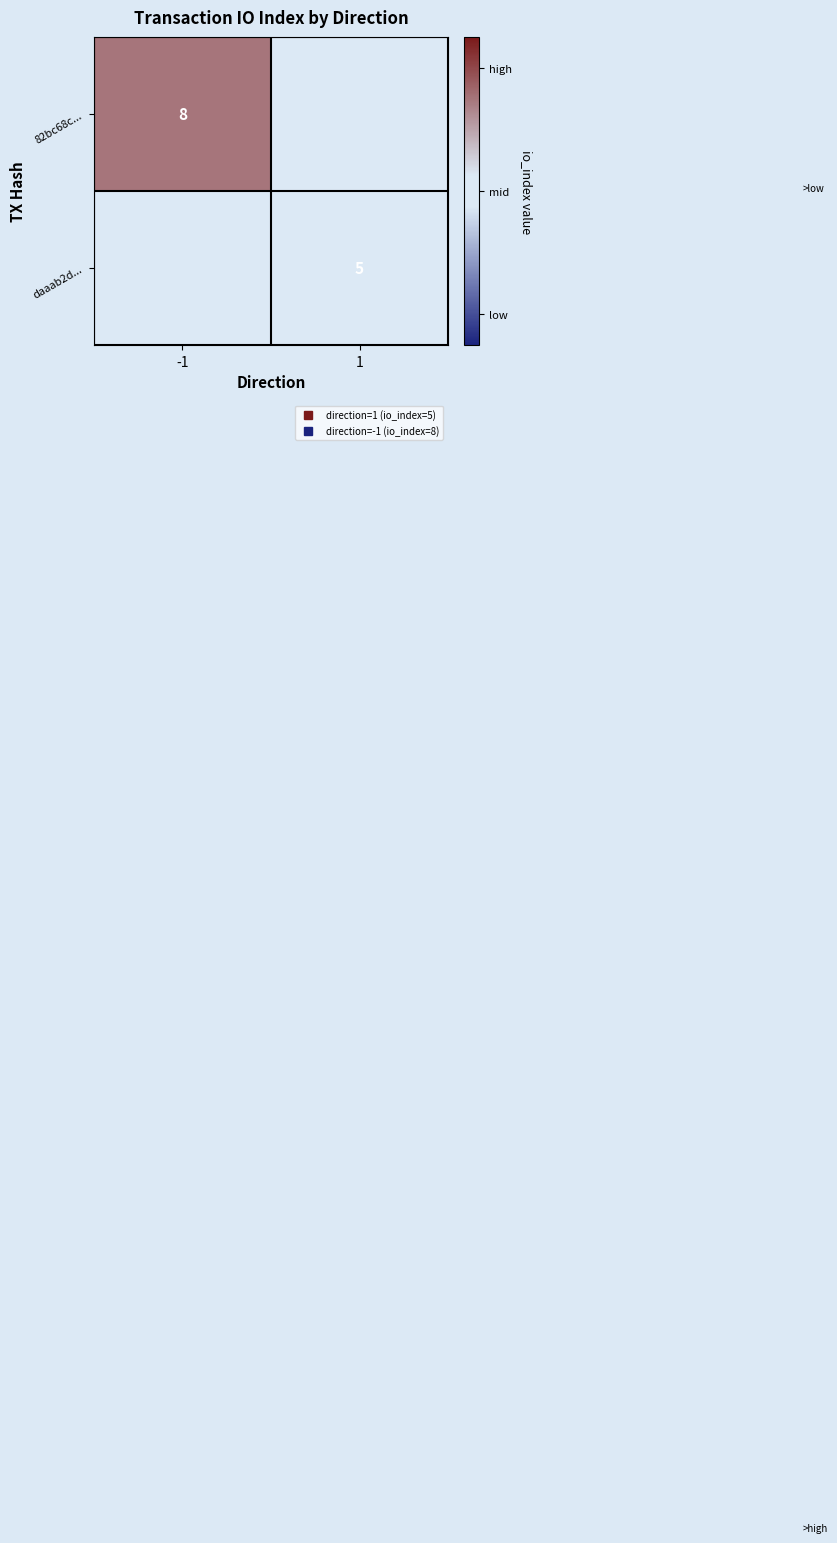

How many data points does each series have?

2